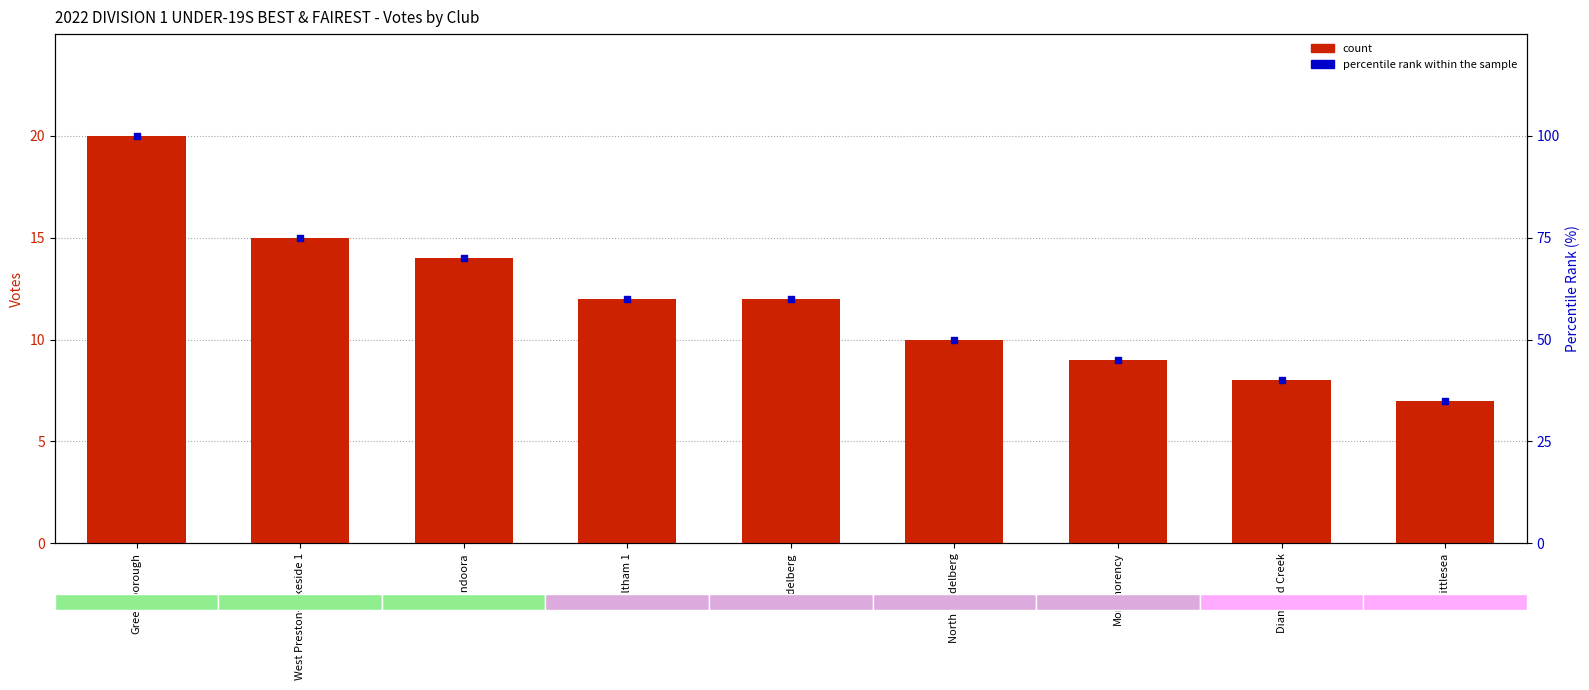

What is the total value across all series at West Preston-Lakeside 1?

90